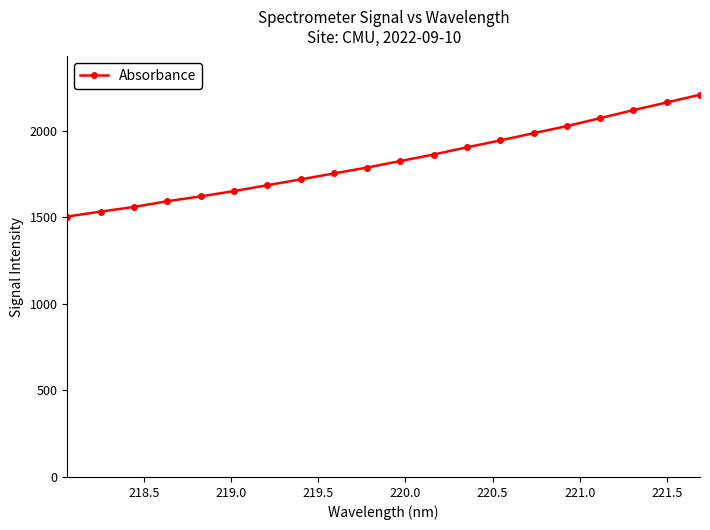

What is the smallest value displayed?

1504.3